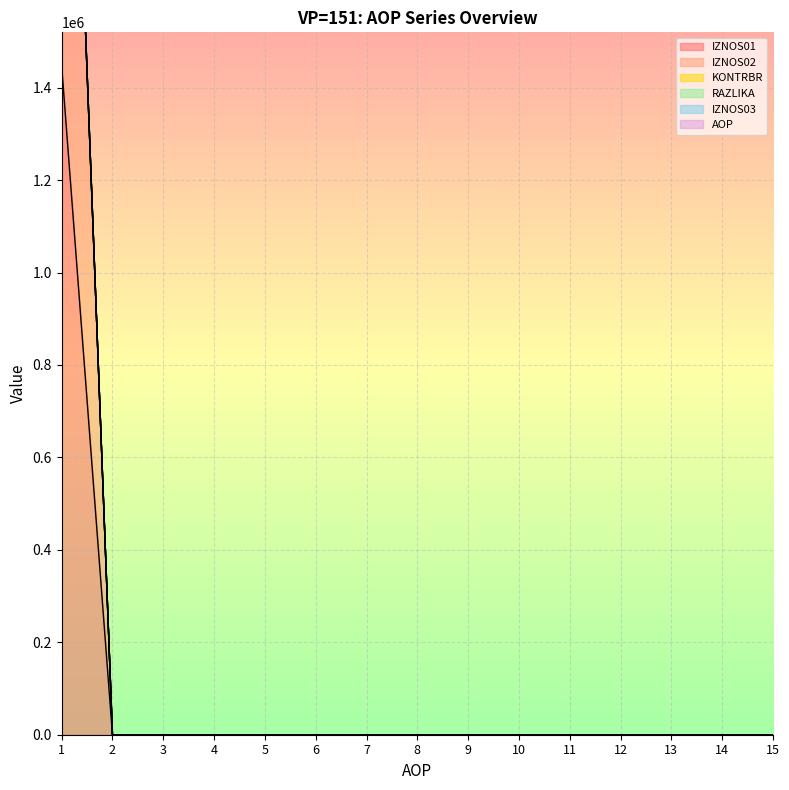

True or false: IZNOS02 and RAZLIKA cross at least once.

False